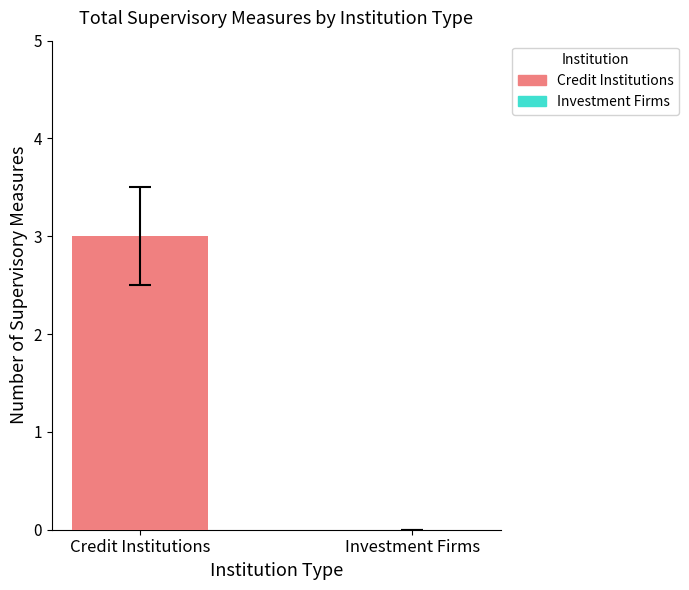

What are all the series names shown in the legend?

Credit institutions, Investment firms